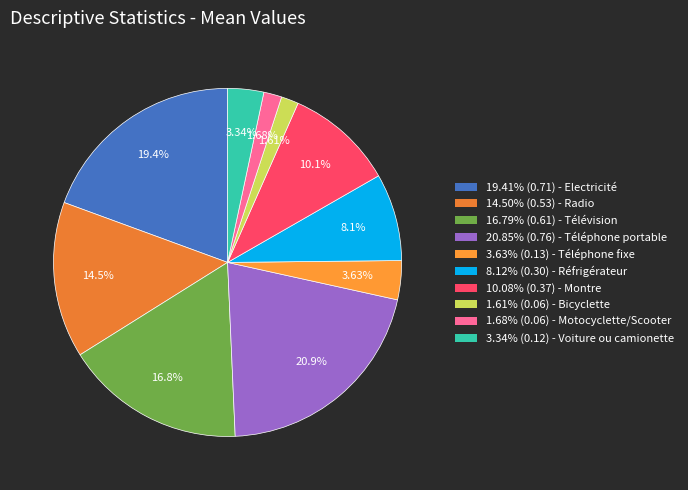

Count the number of slices in the pie.

10